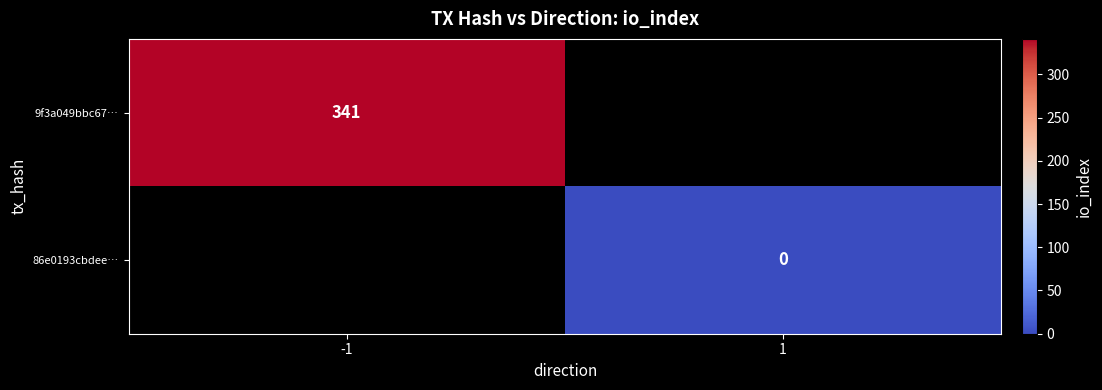

At which category does the chart reach its peak across all series?

-1